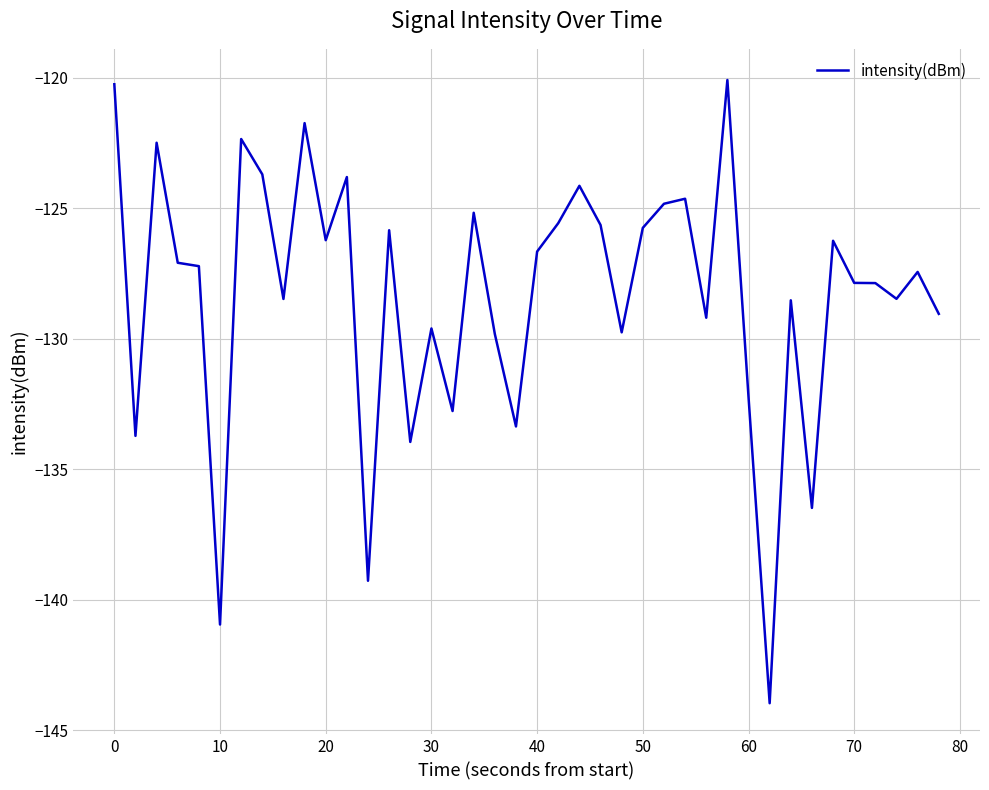

True or false: there are more than 1 points higher than both neighbors.

True